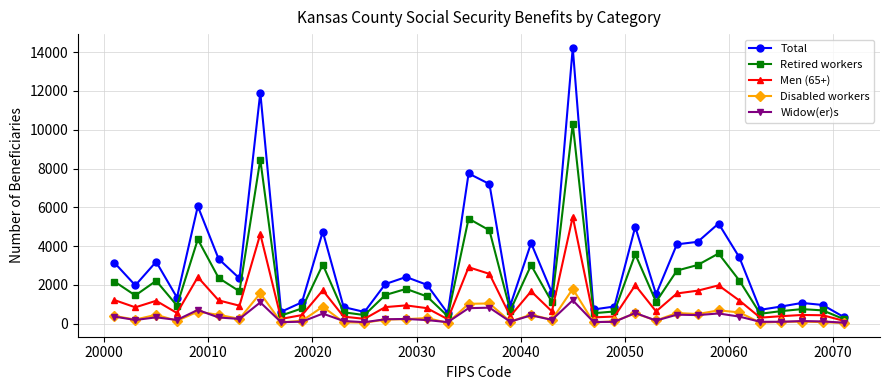

True or false: Total and Disabled workers cross at least once.

False